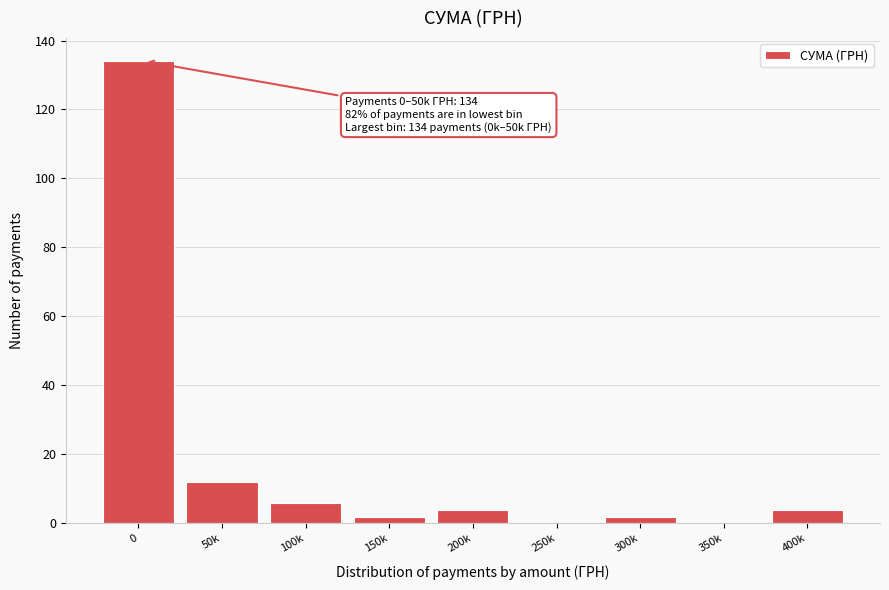

Reading left to right, what are all the values shown in this chart?

0=134	50k=12	100k=6	150k=2	200k=4	250k=0	300k=2	350k=0	400k=4